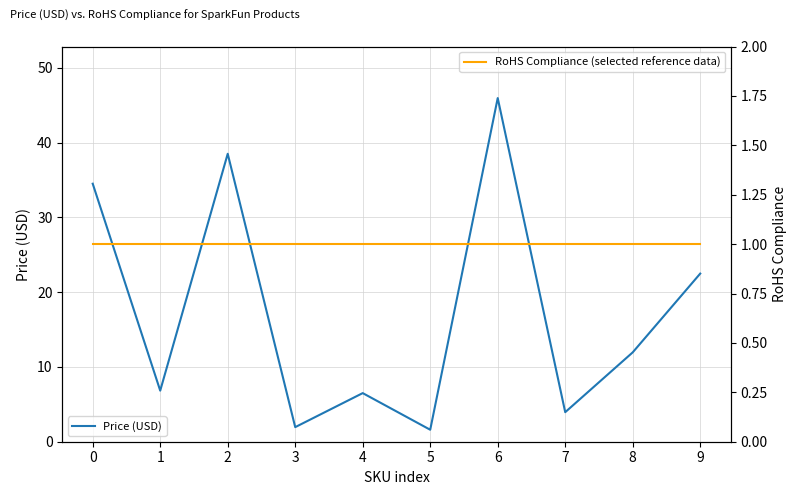

What value does the RoHS Compliance series have at 8?

1.0